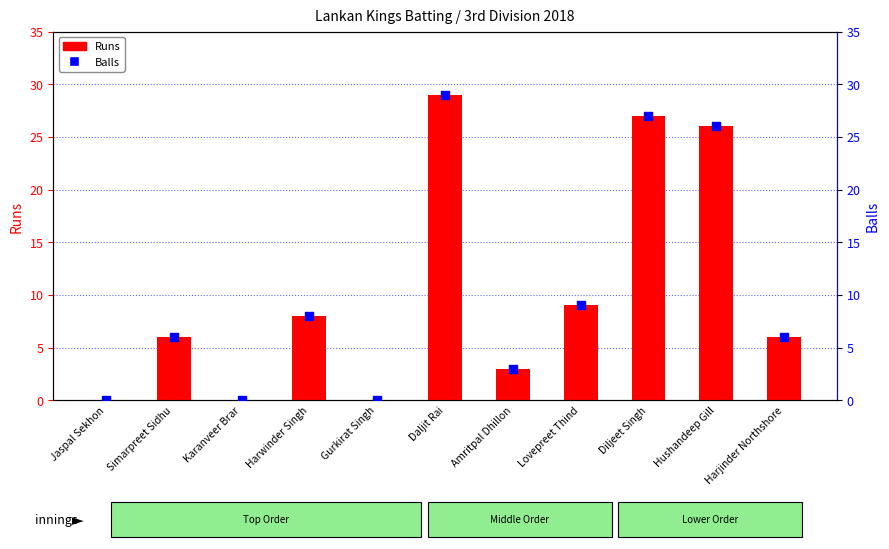

What are all the series names shown in the legend?

Runs, Balls